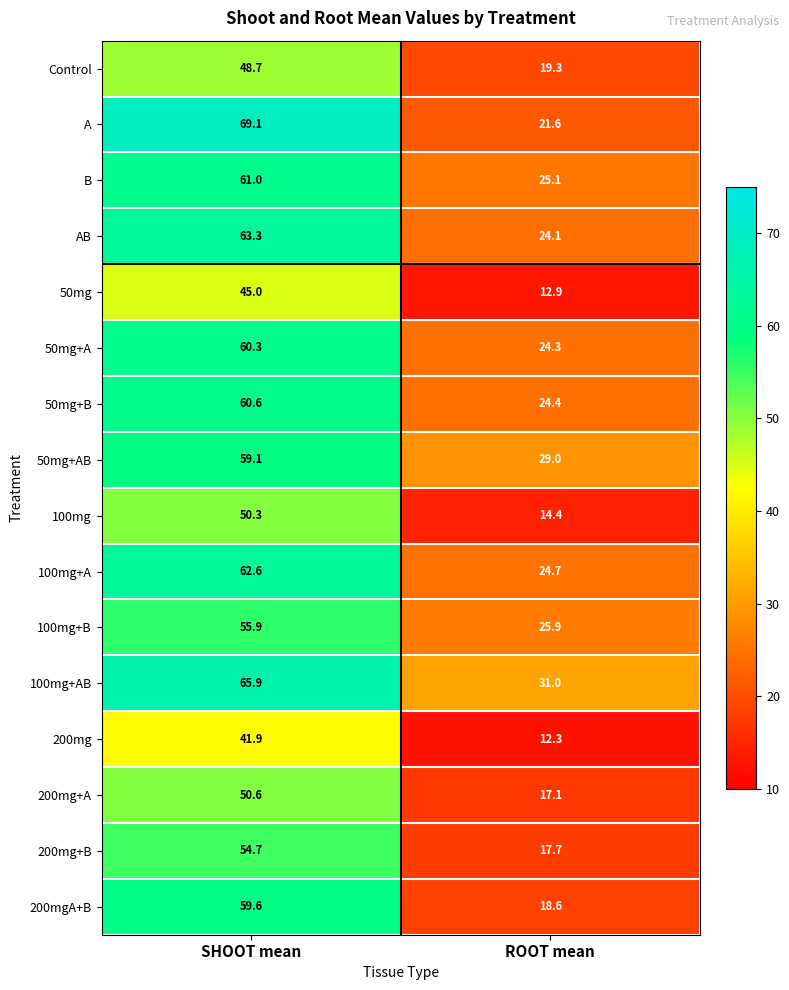

What is the difference between the 50mg+AB values at ROOT mean and SHOOT mean?

30.1